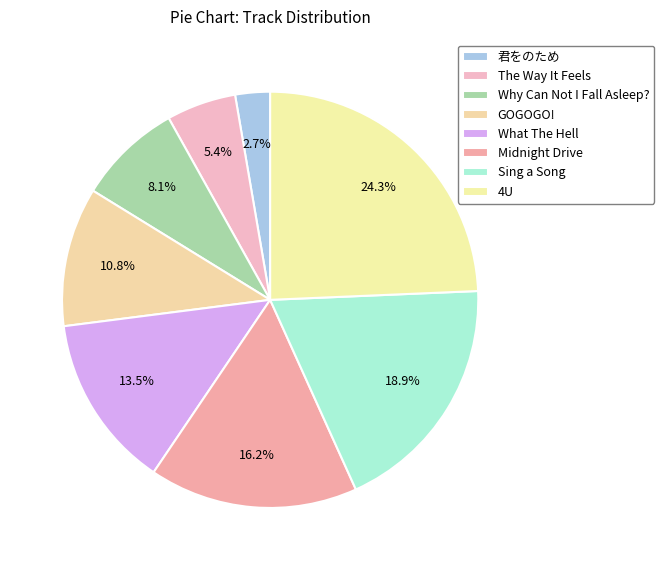

To the nearest percent, what percentage of the pie is GOGOGO!?

11%